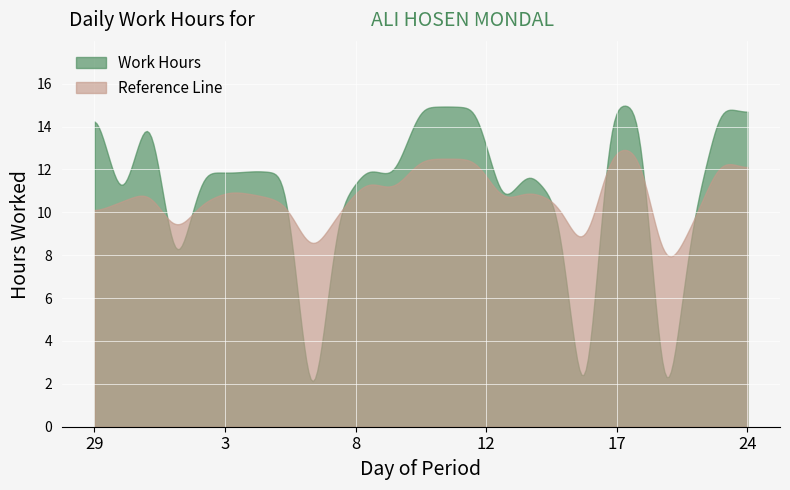

What is the label of the 12th point from the left?

9